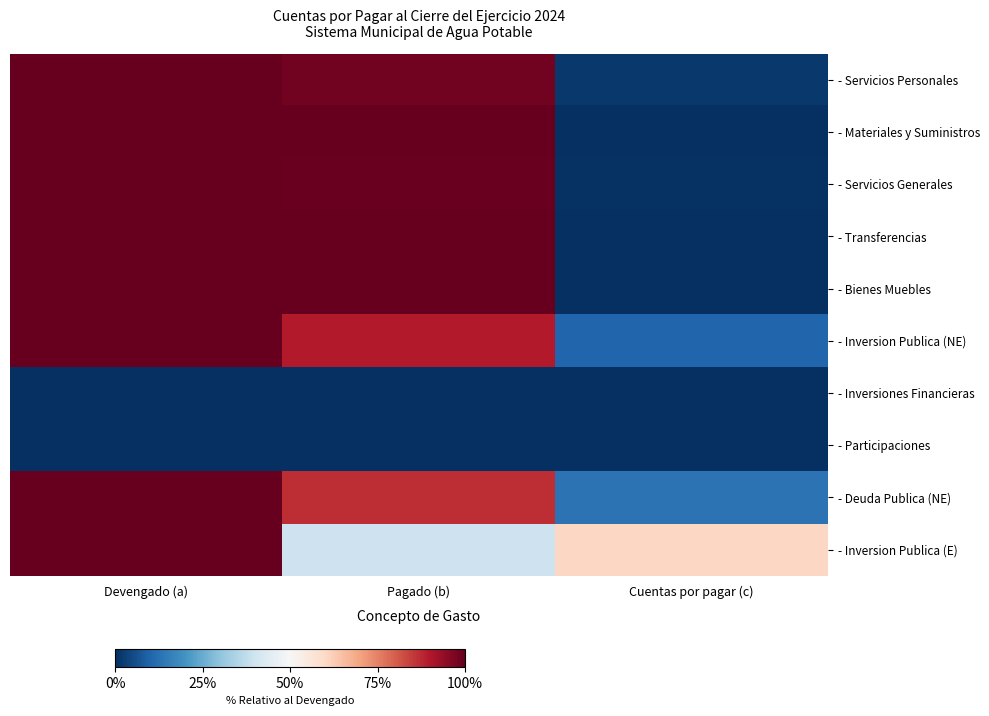

Which category has the highest value across all series?

Devengado (a)